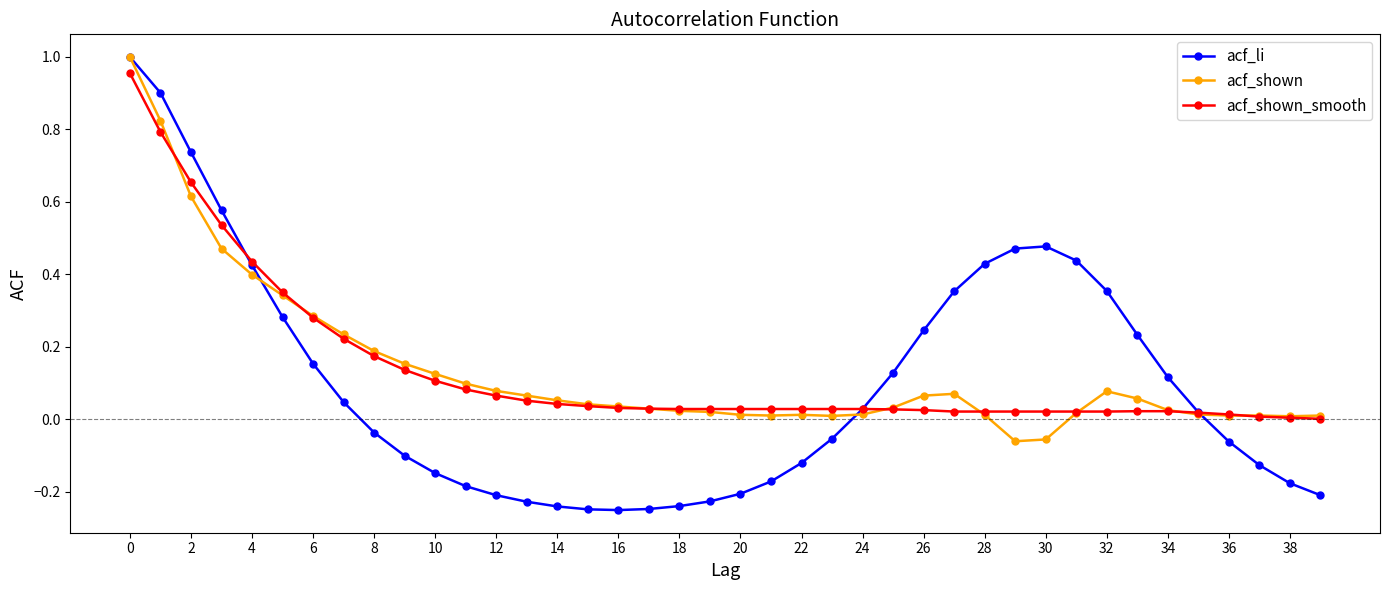

Which series has the widest spread of values?

acf_li